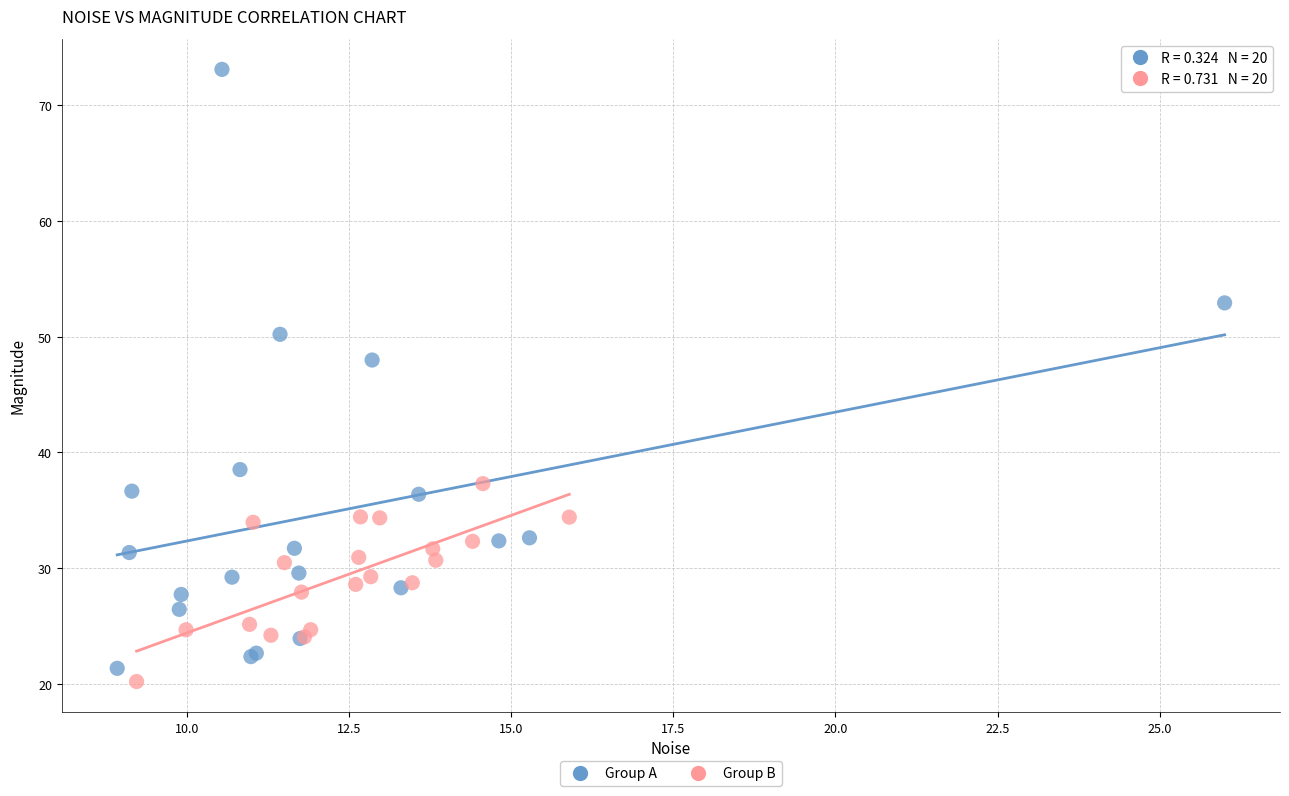

Which series reaches the maximum Y coordinate?

Group A